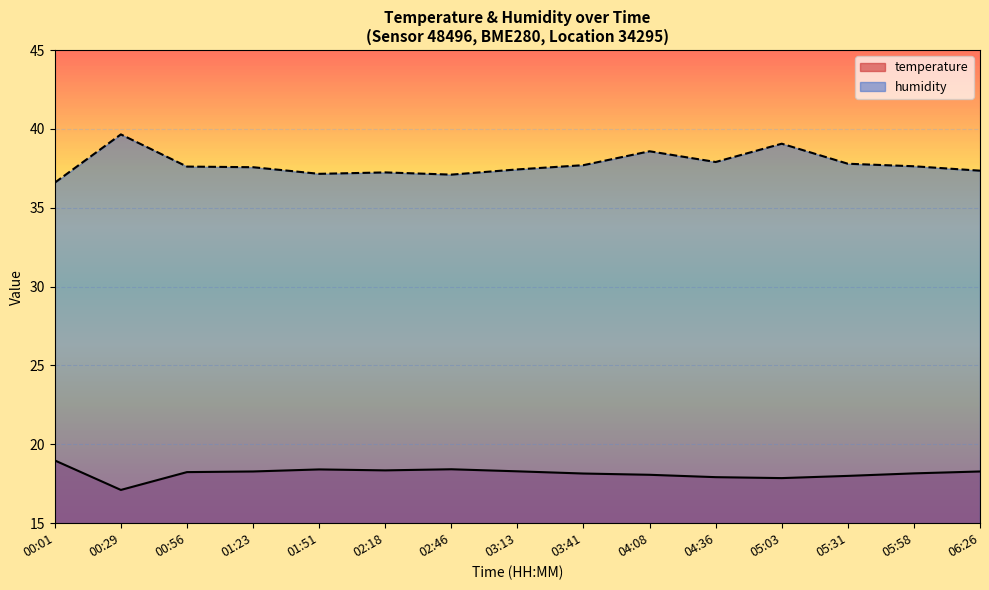

The humidity series shows 19.4 at 05:03. True or false?

False